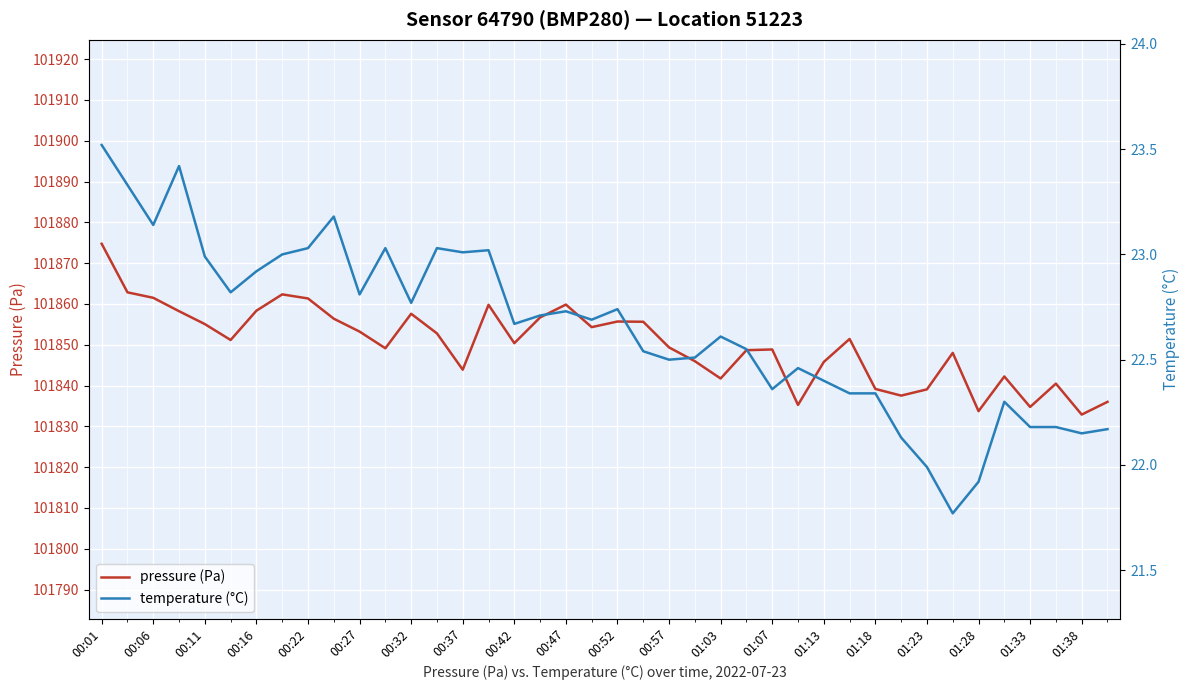

At how many categories does at least one series exceed 25397?

40